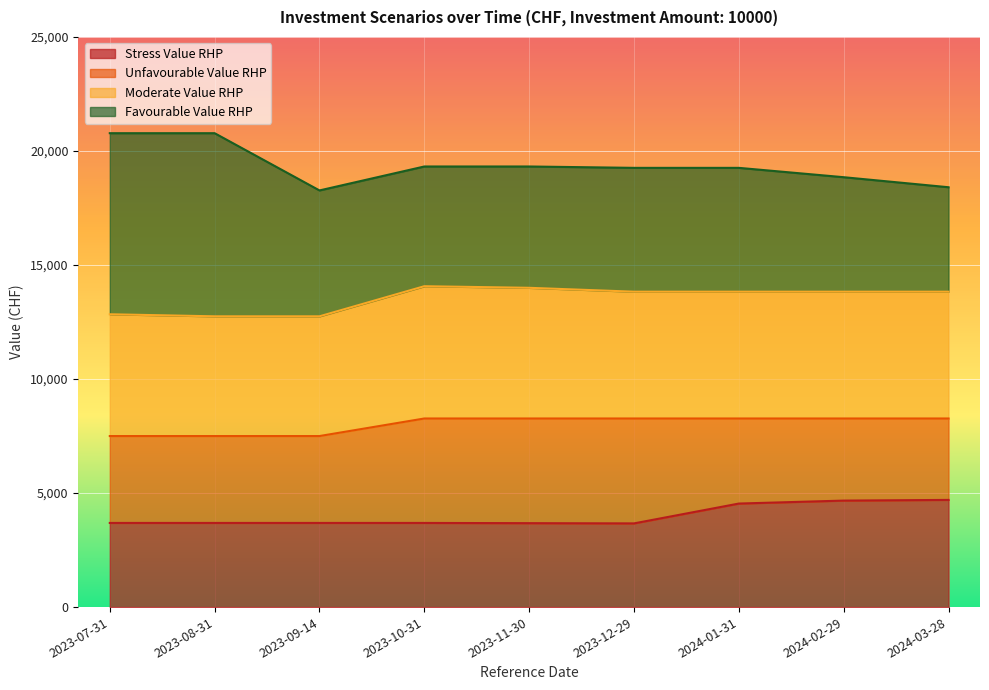

What is the total value across all series at 2023-09-14?

18270